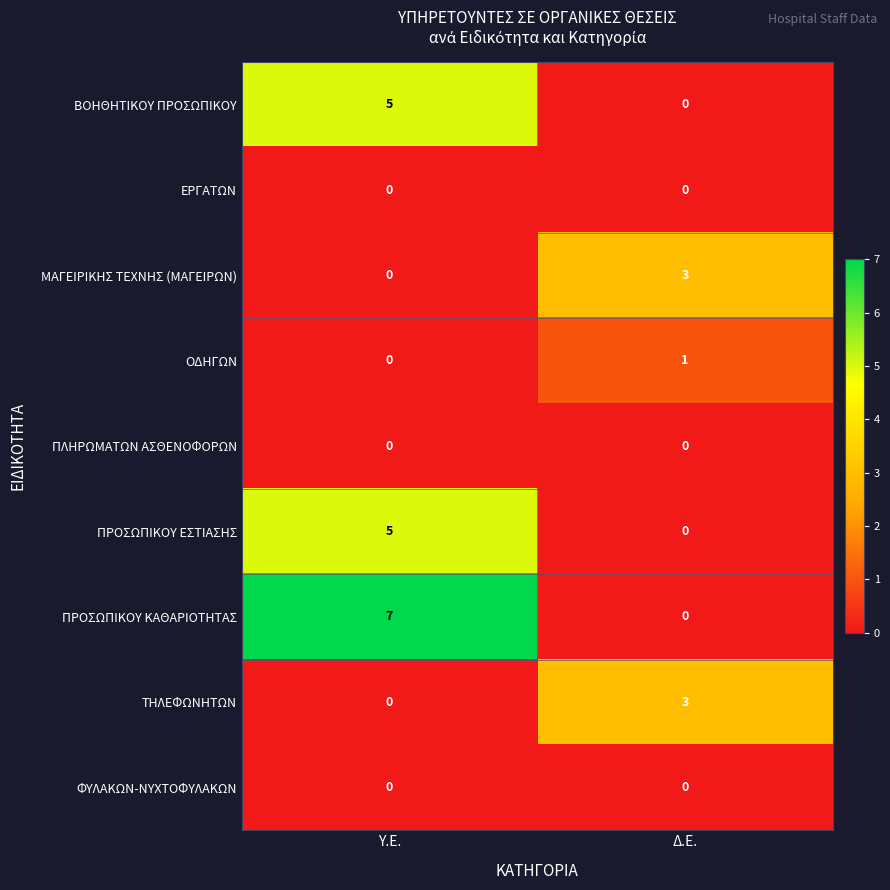

What is the difference between the ΤΗΛΕΦΩΝΗΤΩΝ values at Υ.Ε. and Δ.Ε.?

3